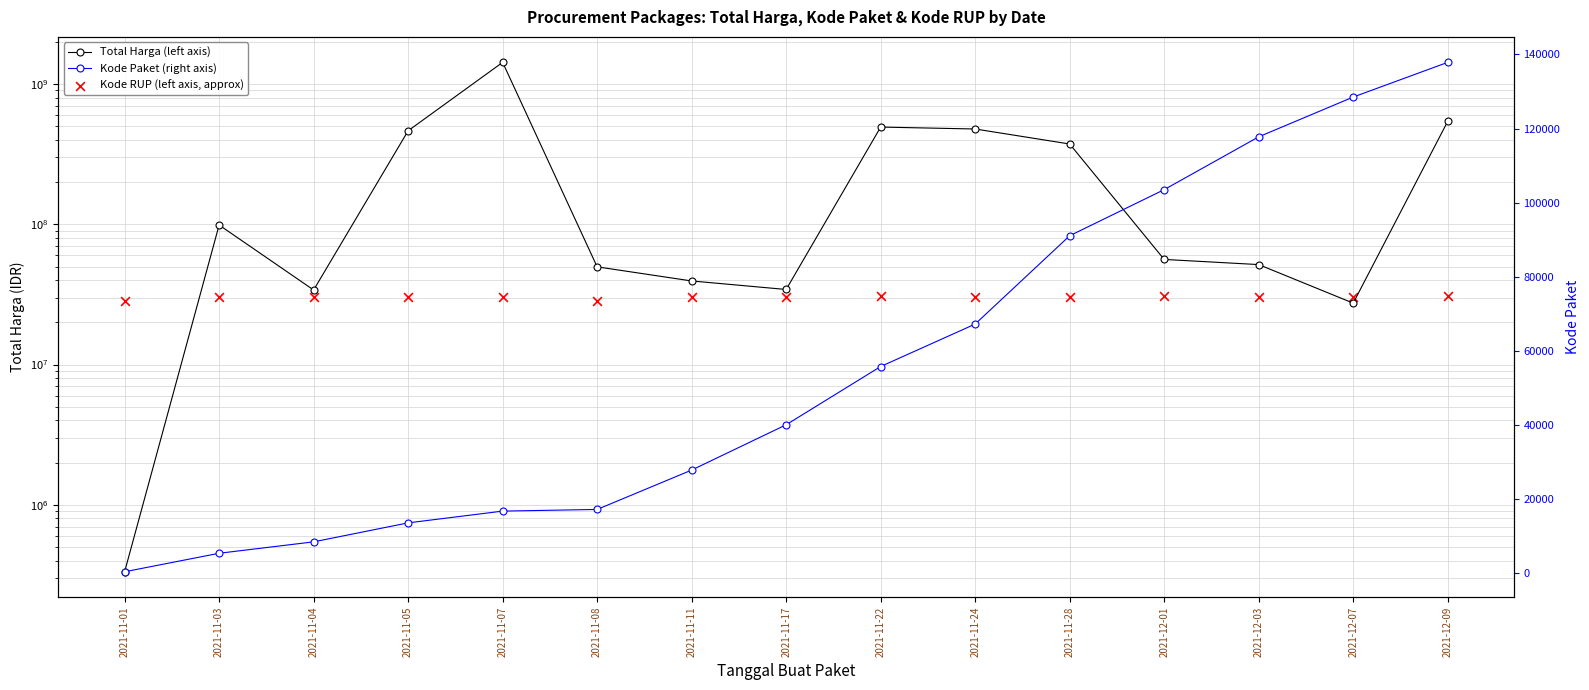

Which series has the largest total across all categories?

Total Harga (left axis)